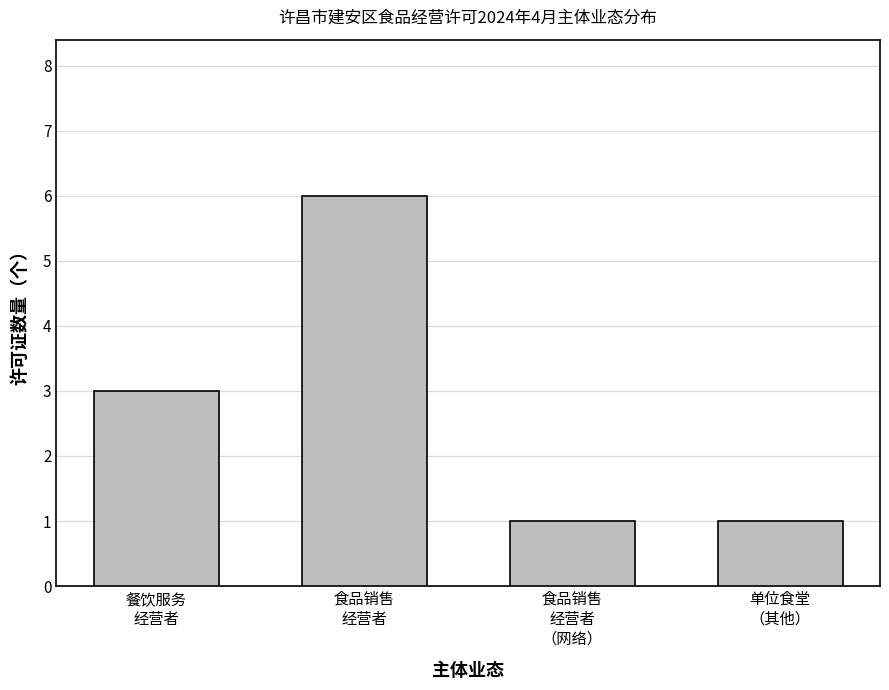

What is the label of the 4th bar from the left?

单位食堂
（其他）